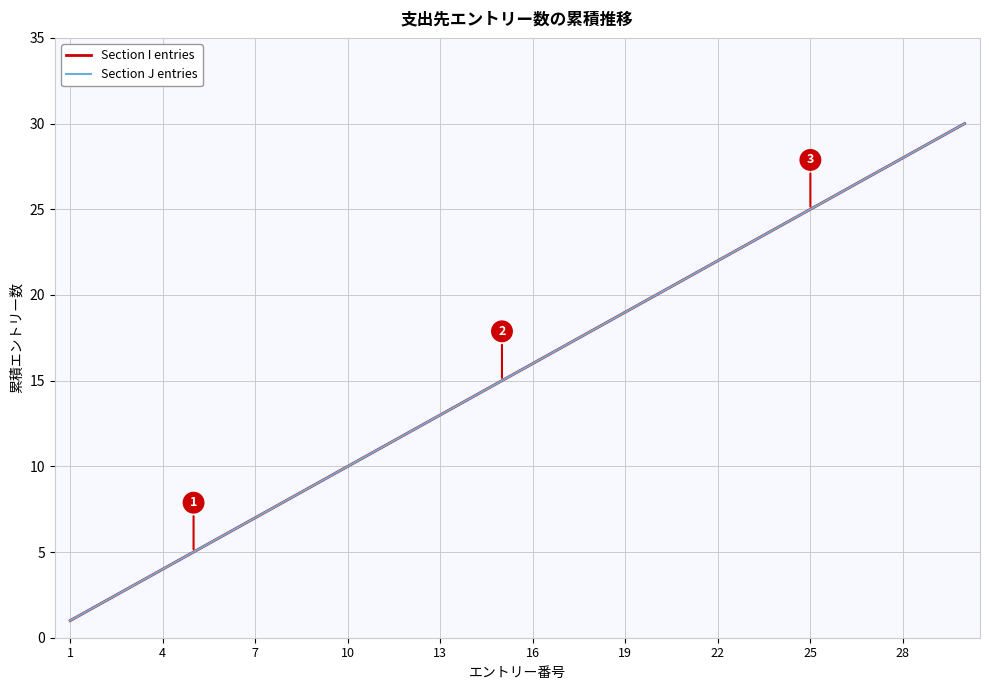

Does the chart display data point markers on the line(s)?

No